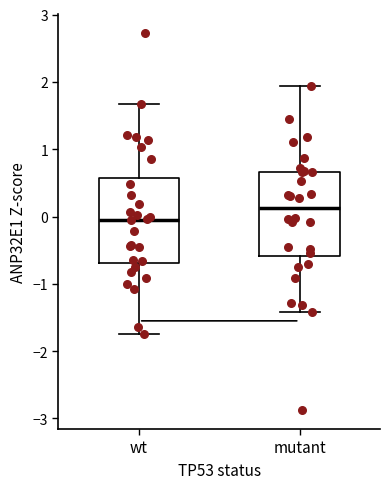

Where is the lower edge of the box for wt on the y-axis? The values are not printed on the chart, so give them approximately, as read against the axis.

-0.7